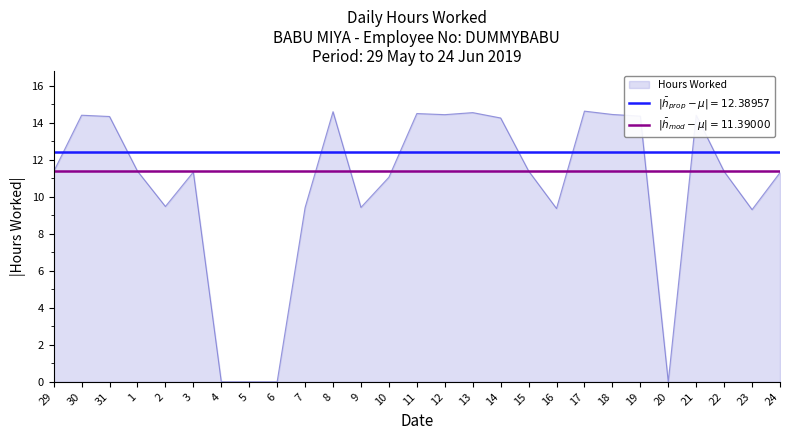

What is the maximum value shown in the chart?

14.6